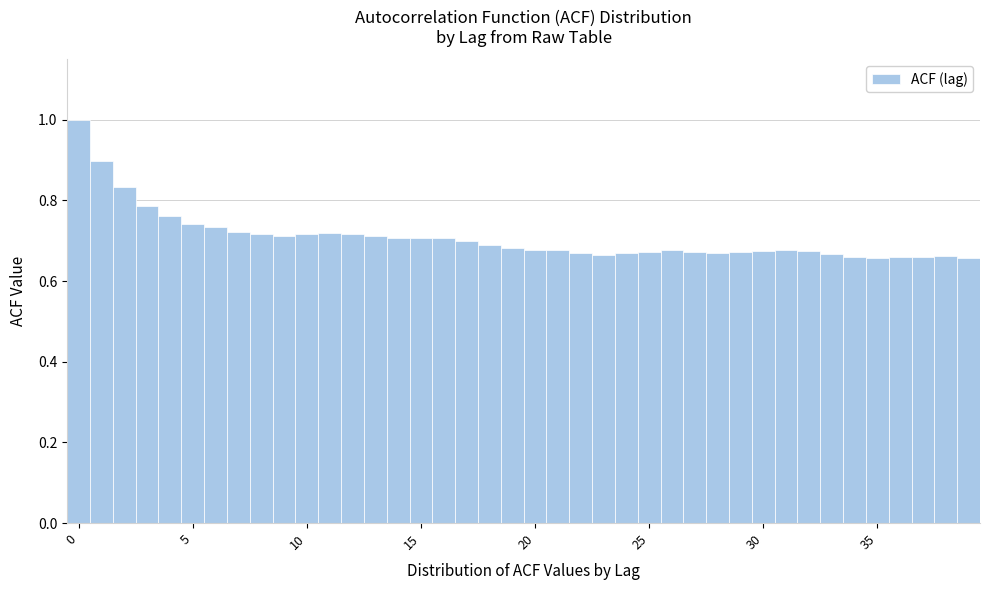

Read against the x-axis, roughly where is the centre of the tallest bar?

0.0